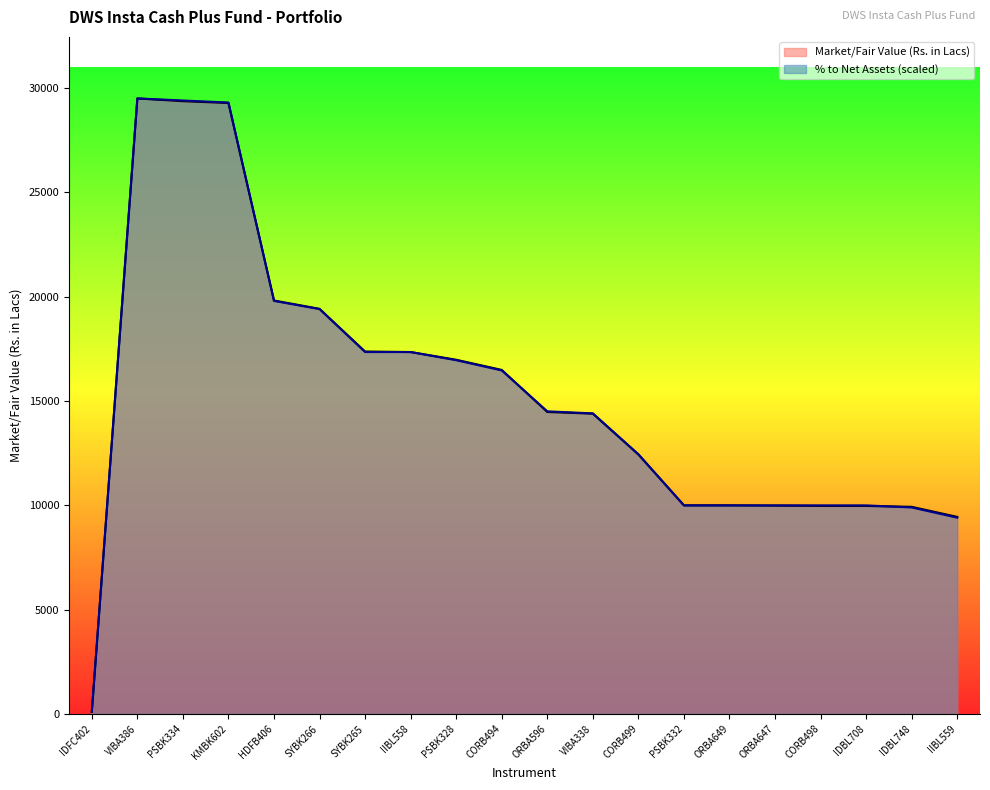

At which category does the chart reach its peak across all series?

VIBA386